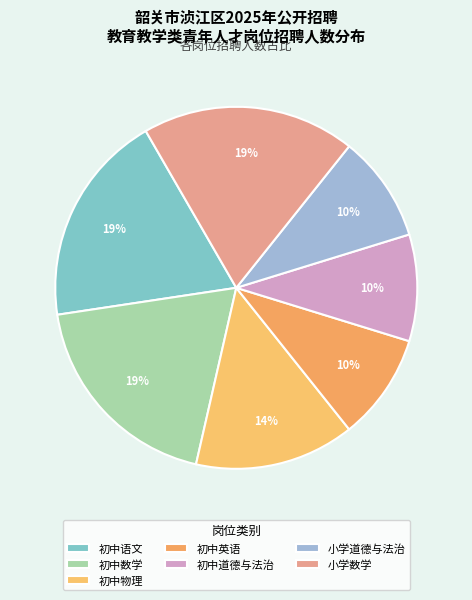

Between 小学道德与法治 and 初中道德与法治, which is larger?

小学道德与法治